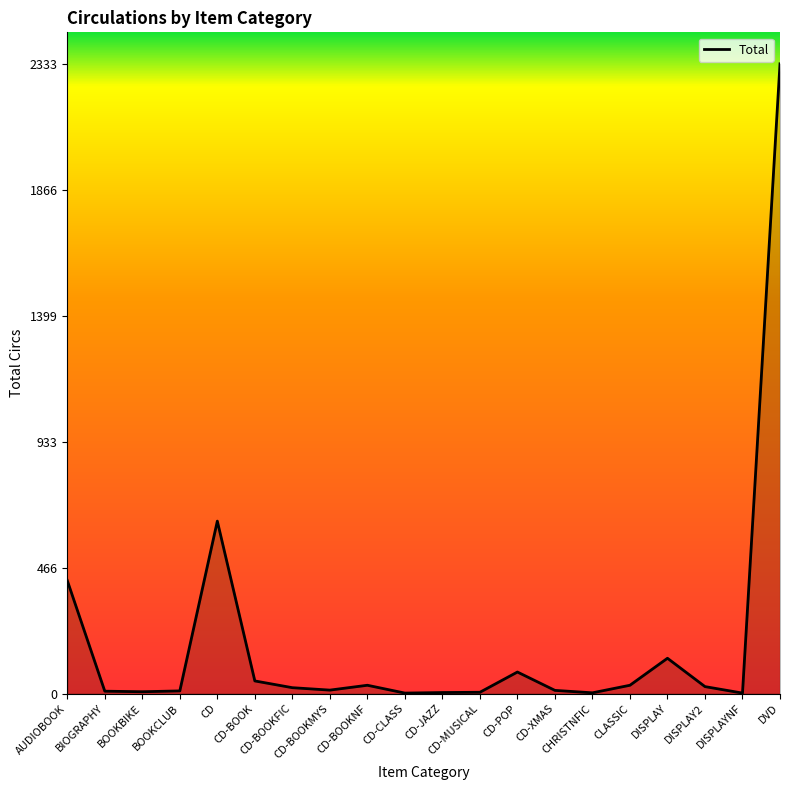

Where is the data nearest to the value 1167?

CD